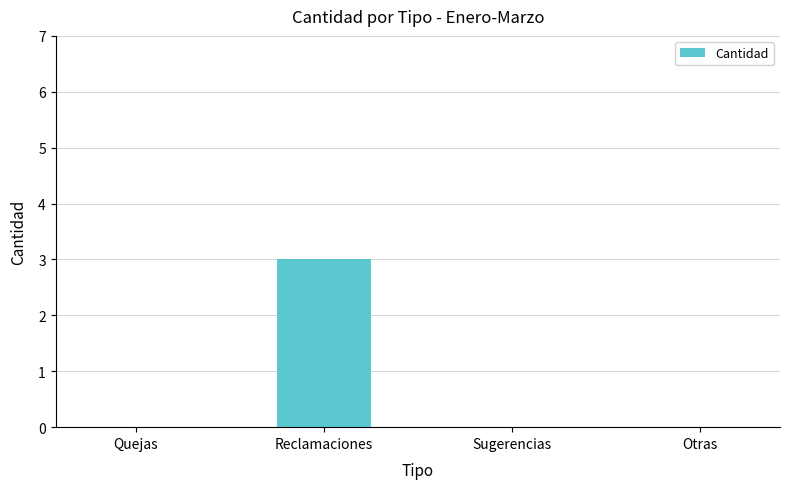

Reading left to right, what are all the values shown in this chart?

0	3	0	0